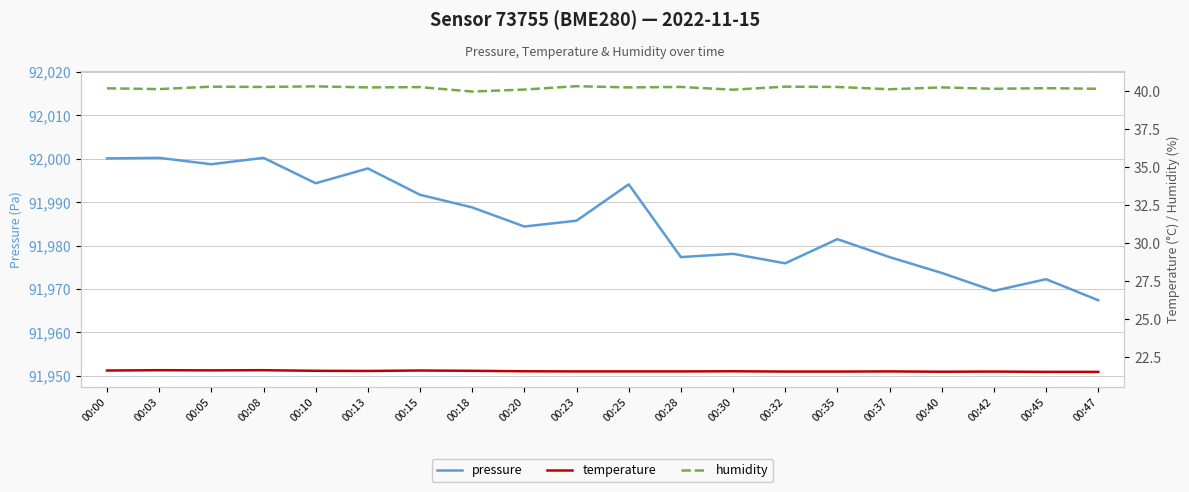

Reading left to right, list all the values displayed in this chart.

pressure: 92000.1	92000.2	91998.7	92000.2	91994.3	91997.8	91991.7	91988.8	91984.4	91985.7	91994.1	91977.3	91978.1	91975.9	91981.5	91977.3	91973.7	91969.6	91972.2	91967.4
temperature: 21.6	21.7	21.6	21.7	21.6	21.6	21.6	21.6	21.6	21.6	21.6	21.6	21.6	21.6	21.6	21.6	21.6	21.6	21.6	21.6
humidity: 40.2	40.1	40.3	40.3	40.3	40.2	40.3	40.0	40.1	40.3	40.2	40.3	40.1	40.3	40.3	40.1	40.2	40.1	40.2	40.1